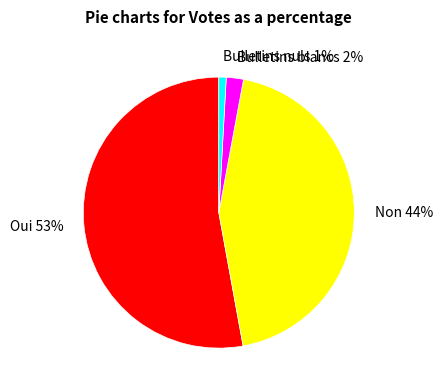

What percentage is the Bulletins blancs slice, to the nearest percent?

2%